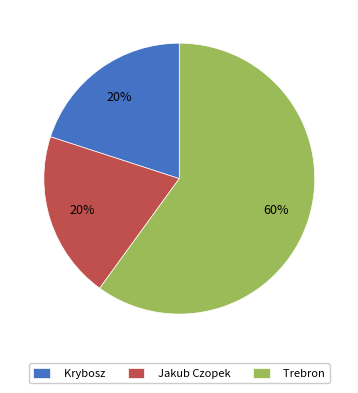

To the nearest percent, what is the average slice percentage?

33%